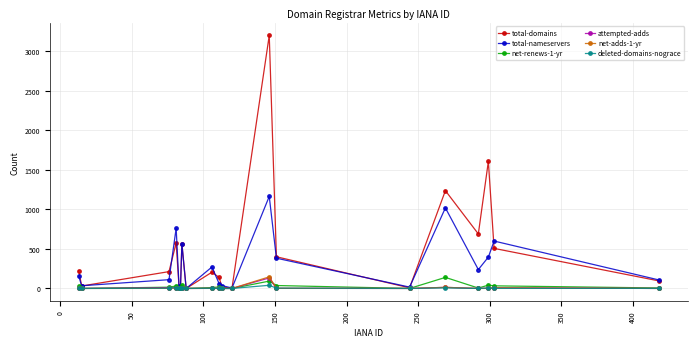

Which series has the widest spread of values?

total-domains